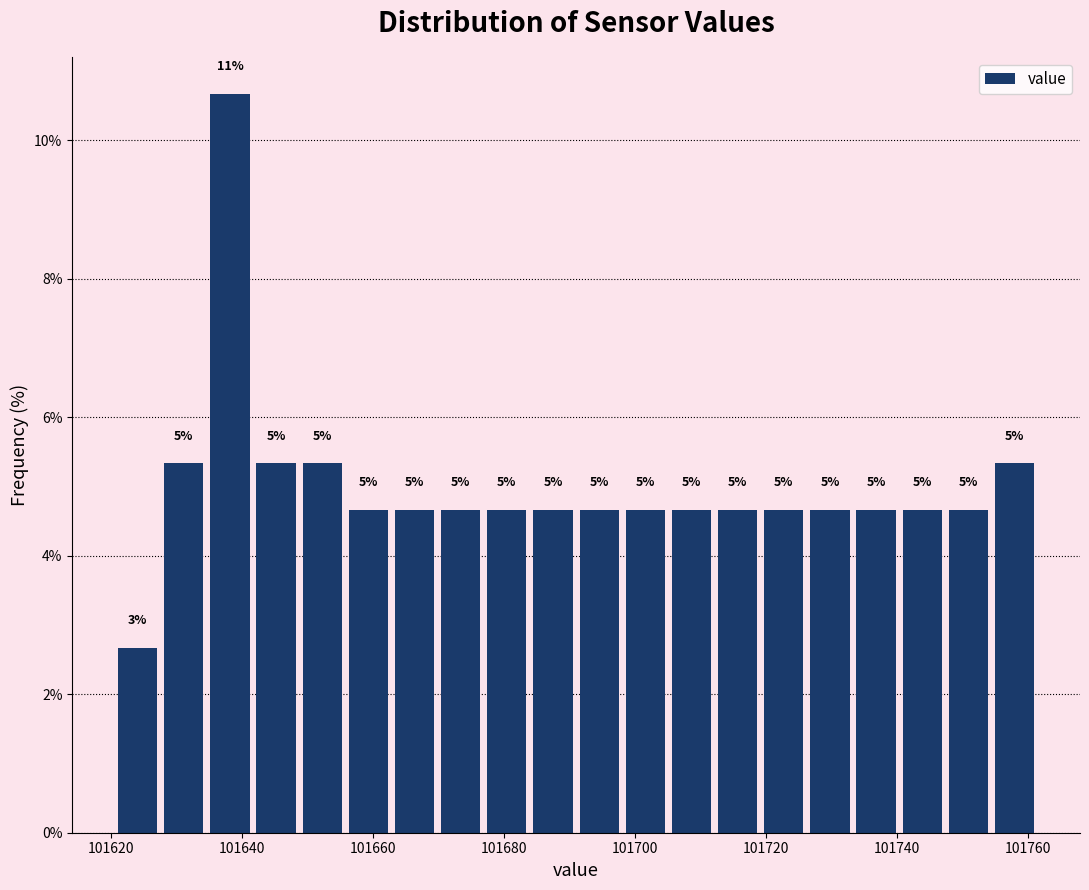

Around what value on the x-axis is the tallest bar? Give the approximate position of its centre, as read against the axis.

101638